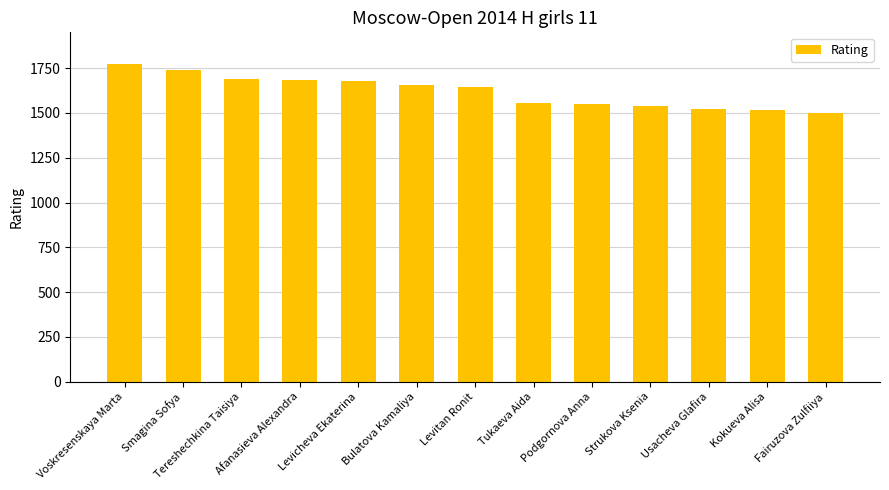

Is it true that the value at Kokueva Alisa is 1519?

True